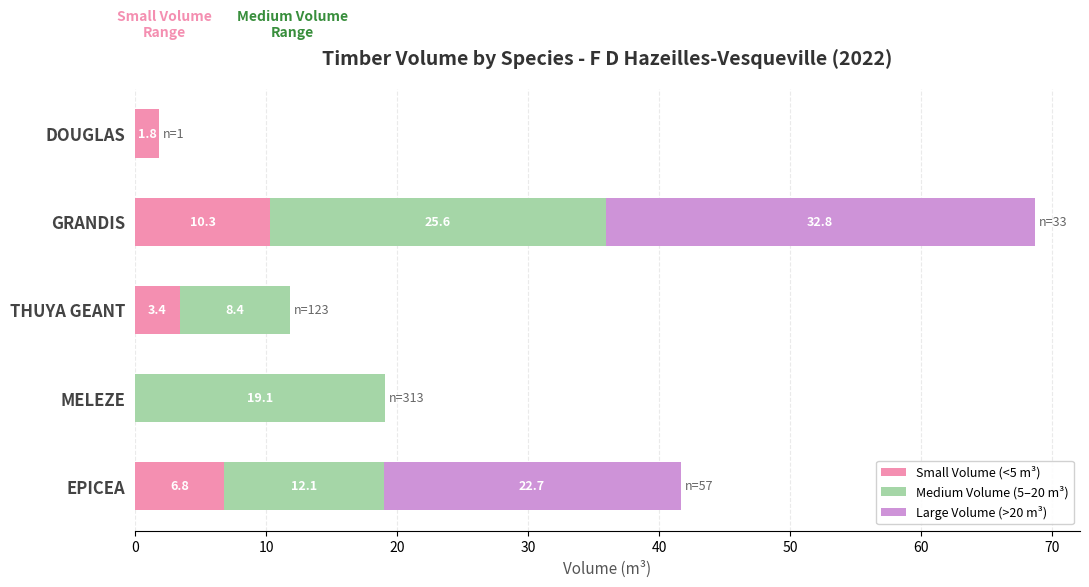

What are all the series names shown in the legend?

Small Volume (<5 m³), Medium Volume (5–20 m³), Large Volume (>20 m³)